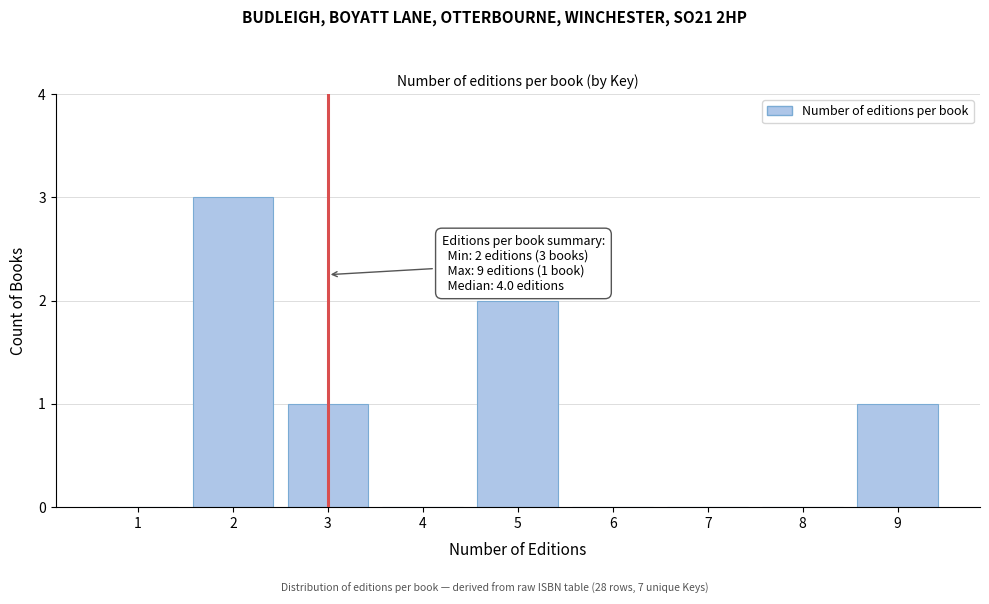

Reading left to right, what are all the values shown in this chart?

1=0	2=3	3=1	4=0	5=2	6=0	7=0	8=0	9=1